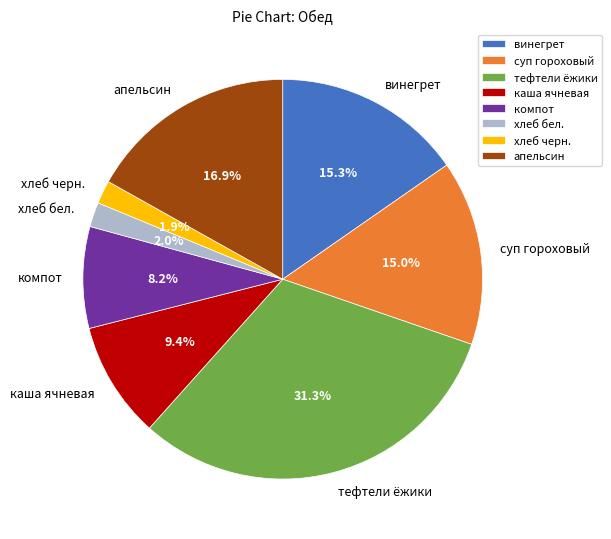

To the nearest percent, what is the difference between the largest and smallest slice percentages?

29%